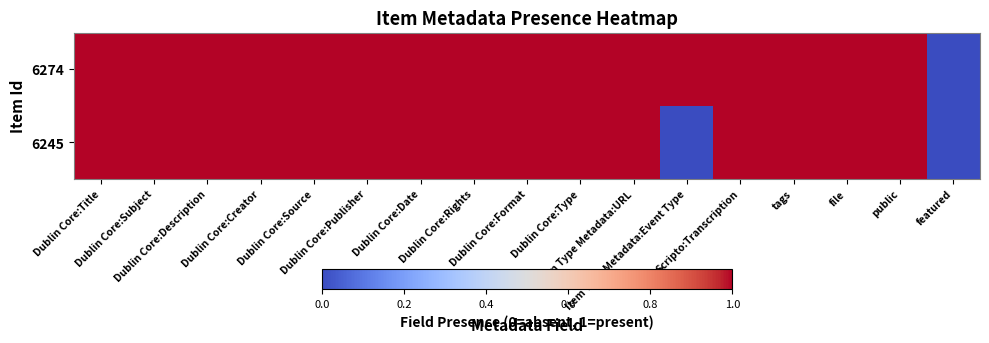

Reading left to right, transcribe all the data shown in this chart.

6245: Dublin Core:Title=1	Dublin Core:Subject=1	Dublin Core:Description=1	Dublin Core:Creator=1	Dublin Core:Source=1	Dublin Core:Publisher=1	Dublin Core:Date=1	Dublin Core:Rights=1	Dublin Core:Format=1	Dublin Core:Type=1	Item Type Metadata:URL=1	Item Type Metadata:Event Type=0	Scripto:Transcription=1	tags=1	file=1	public=1	featured=0
6274: Dublin Core:Title=1	Dublin Core:Subject=1	Dublin Core:Description=1	Dublin Core:Creator=1	Dublin Core:Source=1	Dublin Core:Publisher=1	Dublin Core:Date=1	Dublin Core:Rights=1	Dublin Core:Format=1	Dublin Core:Type=1	Item Type Metadata:URL=1	Item Type Metadata:Event Type=1	Scripto:Transcription=1	tags=1	file=1	public=1	featured=0